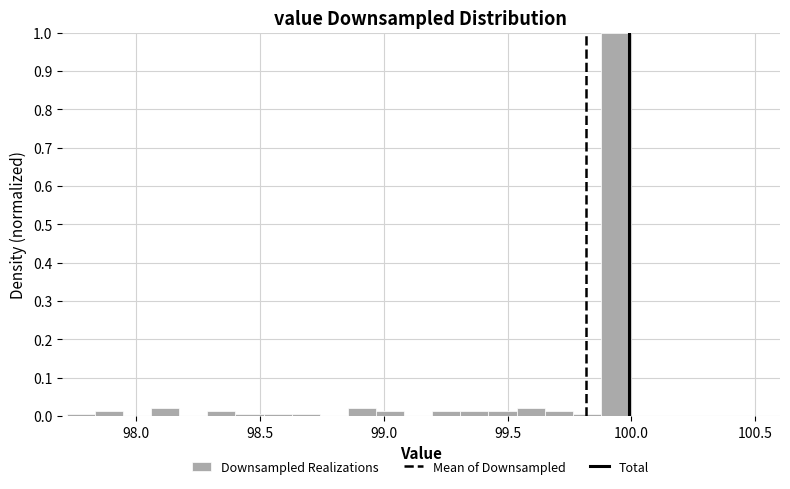

Around what value on the x-axis is the tallest bar? Give the approximate position of its centre, as read against the axis.

99.95